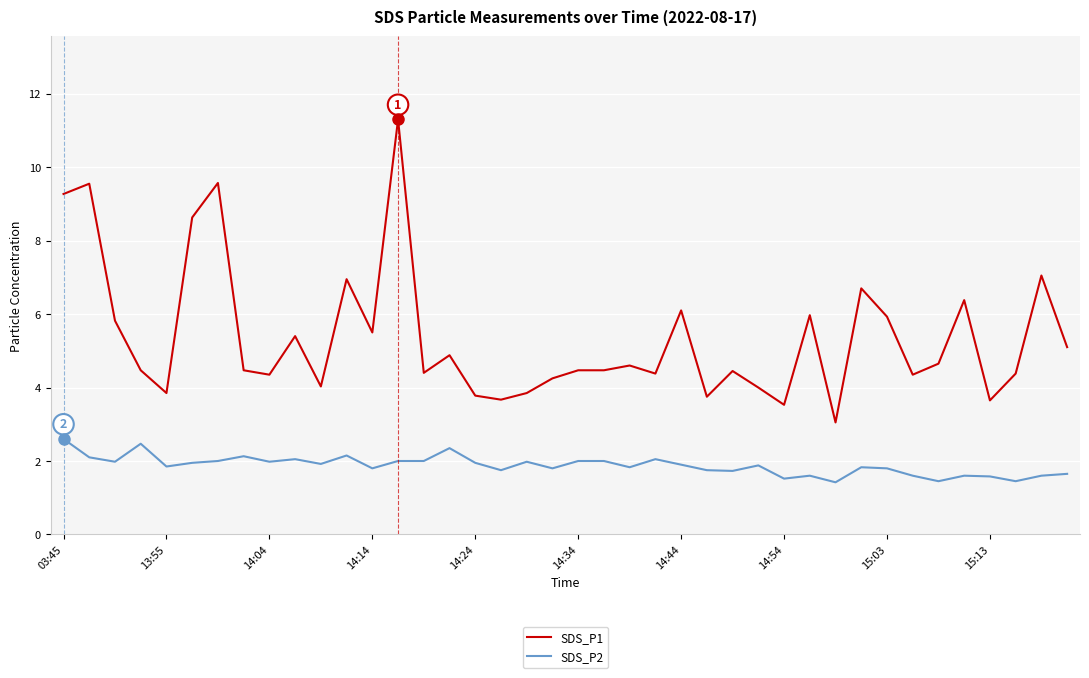

Which series has the largest total across all categories?

SDS_P1